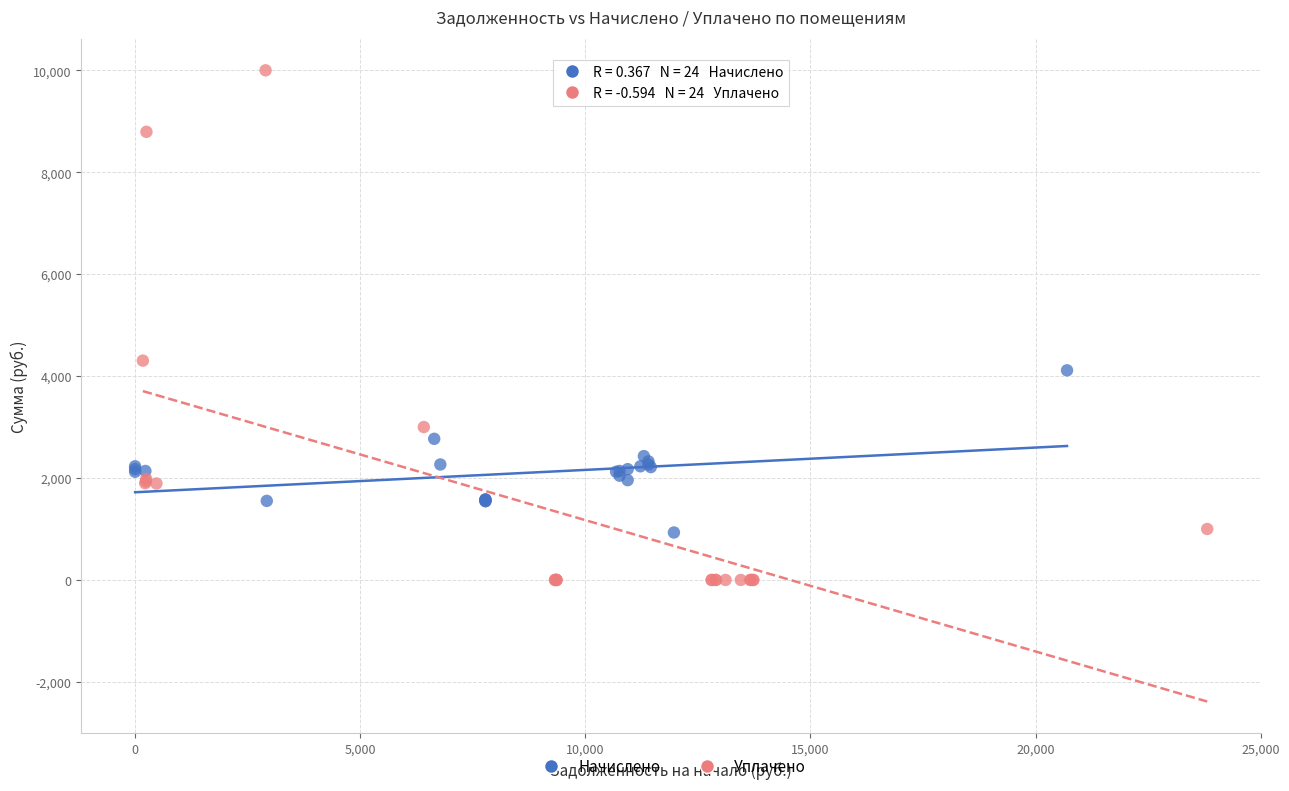

Which series contains the highest Y value?

Уплачено